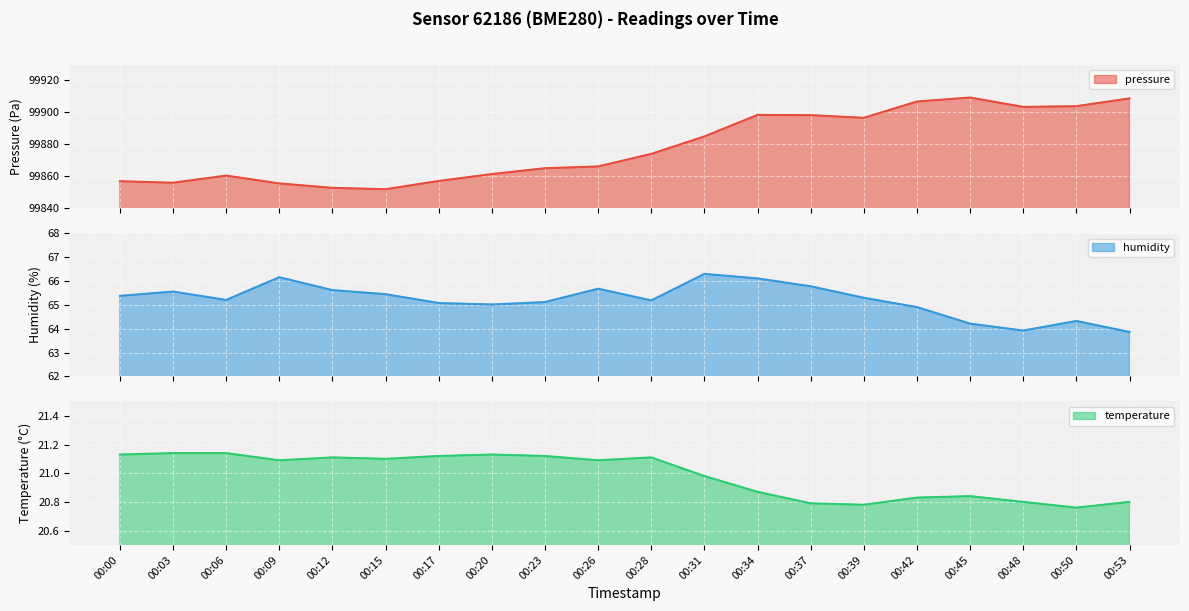

How many values in the temperature (line) series are below 21?

9